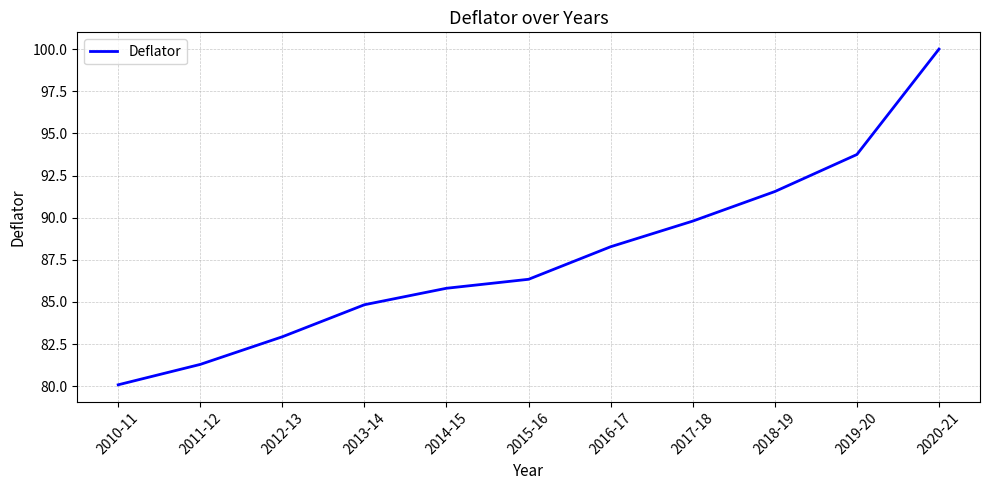

True or false: there are more than 2 points higher than both neighbors.

False